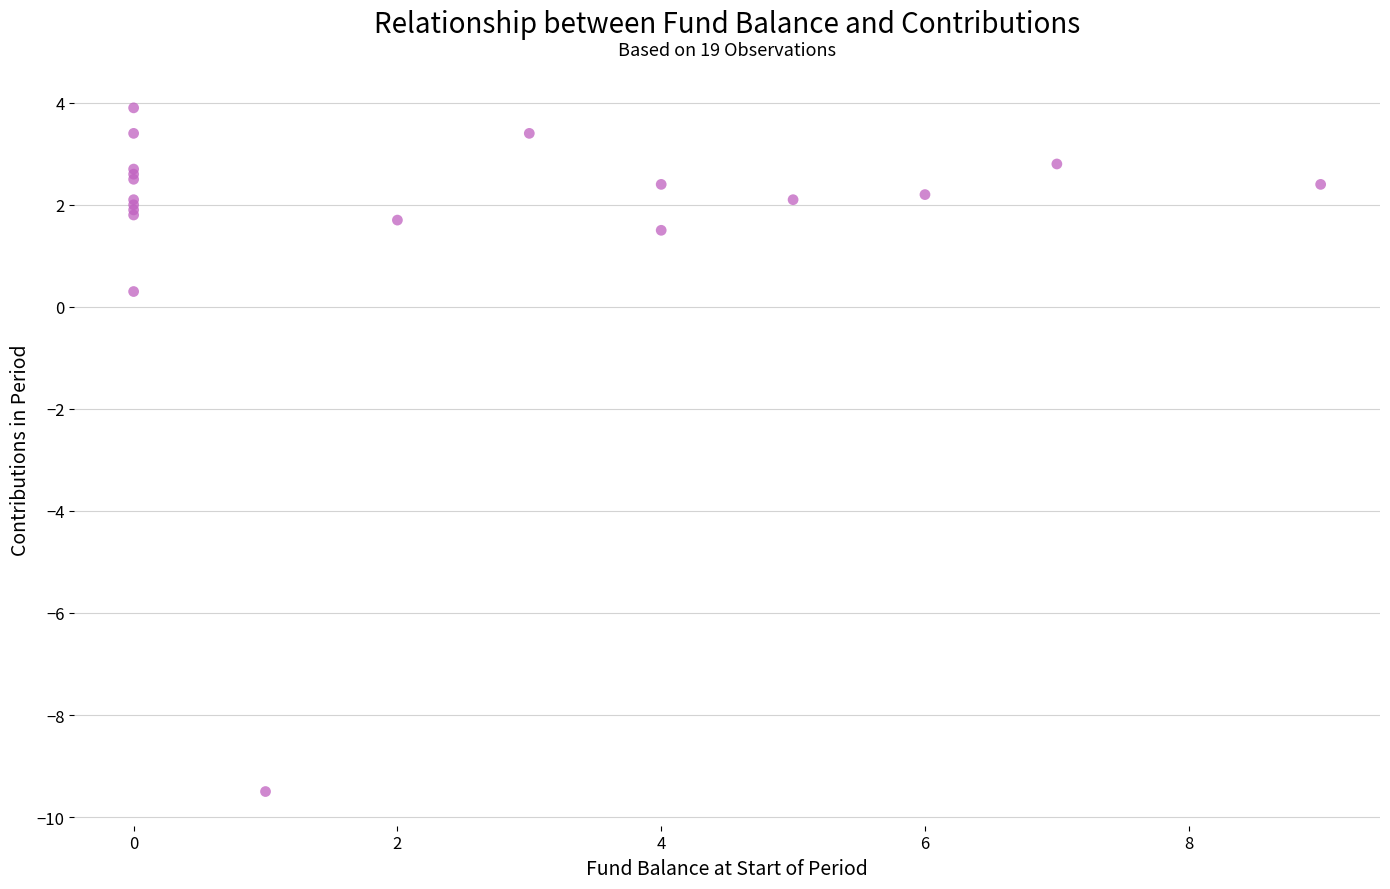

What Y value in the scatter plot is closest to -2?

0.3